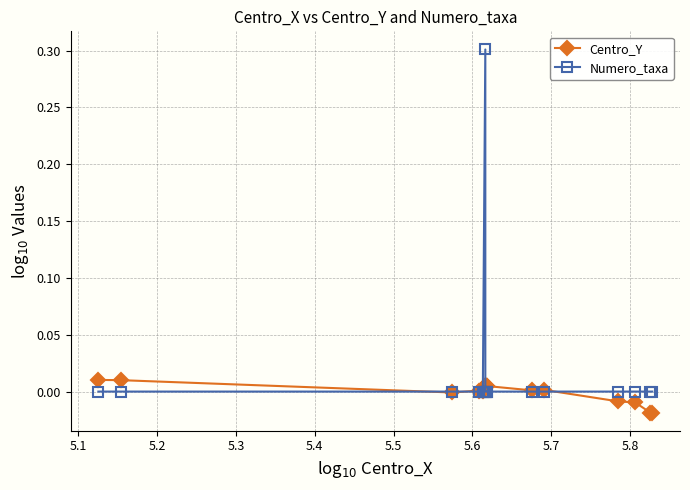

Is the value of Numero_taxa at 5.4 greater than the value of Centro_Y at 11?

No